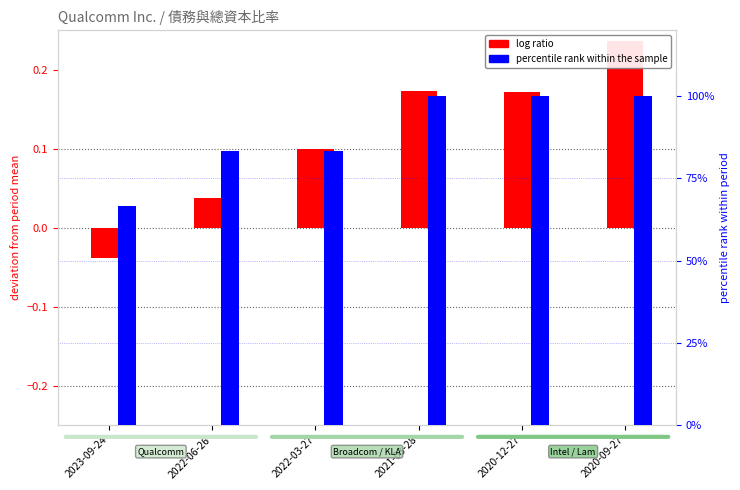

What is the difference between the highest and lowest values at 2023-09-24?

66.7